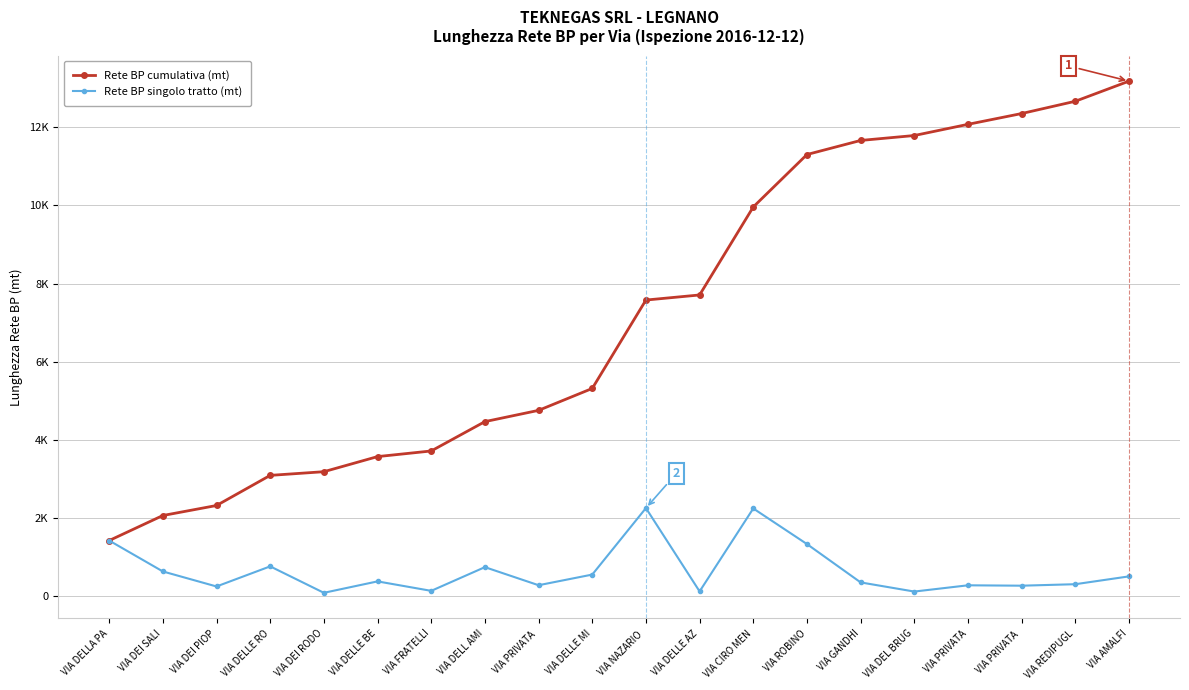

What is the label of the 8th point from the right?

VIA CIRO MEN